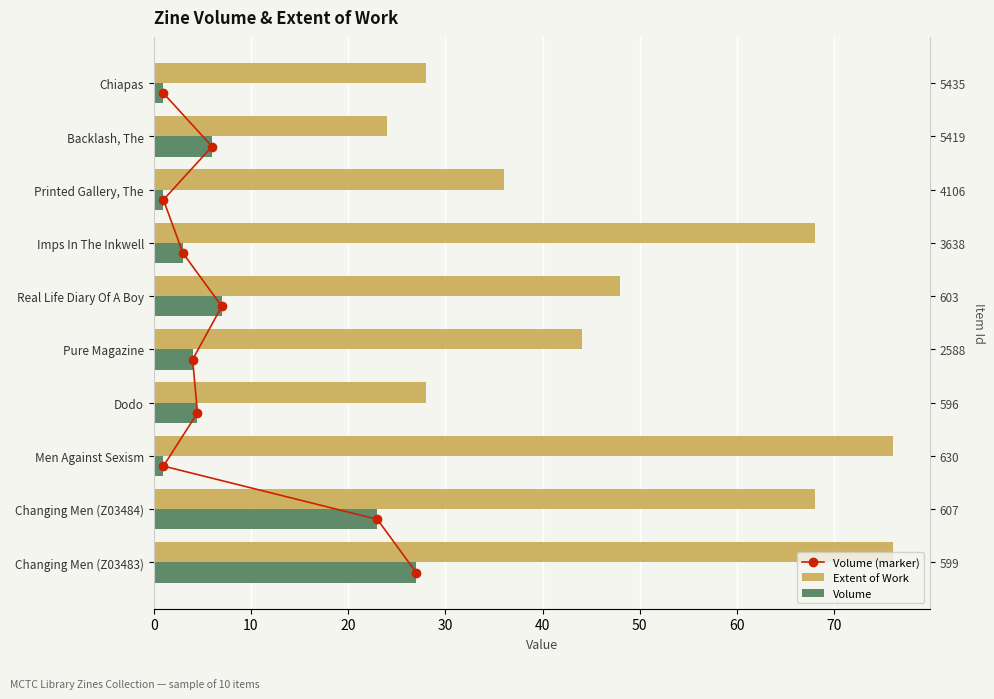

Between 50 and 70, which series saw the biggest shift?

Extent of Work